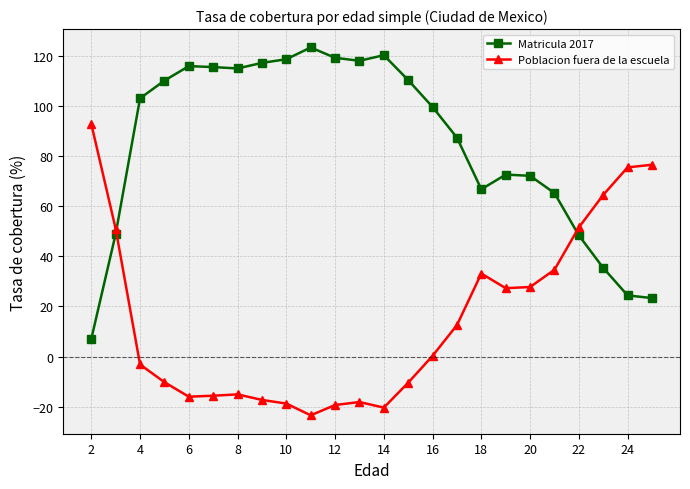

True or false: Poblacion fuera de la escuela has more than 1 interior local peaks.

True